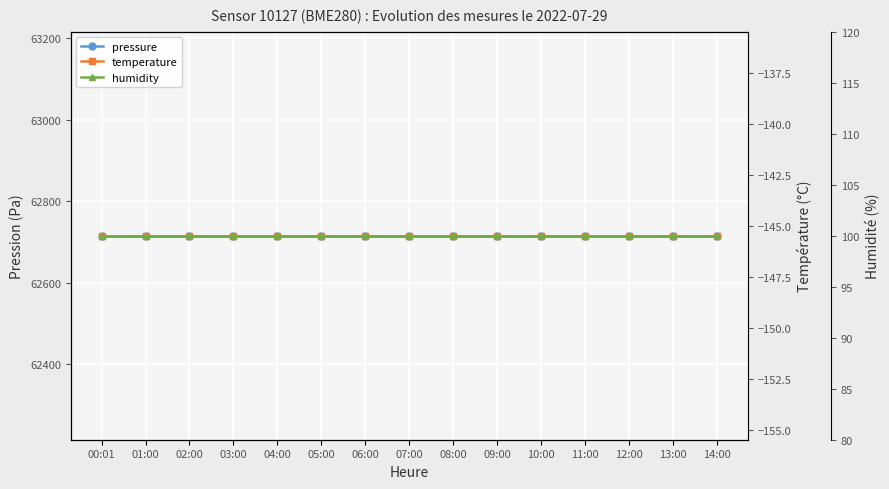

Reading right to left, what are all the values shown in this chart?

pressure: 62715.6	62715.6	62715.6	62715.6	62715.6	62715.6	62715.6	62715.6	62715.6	62715.6	62715.6	62715.6	62715.6	62715.6	62715.6
temperature: -145.5	-145.5	-145.5	-145.5	-145.5	-145.5	-145.5	-145.5	-145.5	-145.5	-145.5	-145.5	-145.5	-145.5	-145.5
humidity: 100.0	100.0	100.0	100.0	100.0	100.0	100.0	100.0	100.0	100.0	100.0	100.0	100.0	100.0	100.0